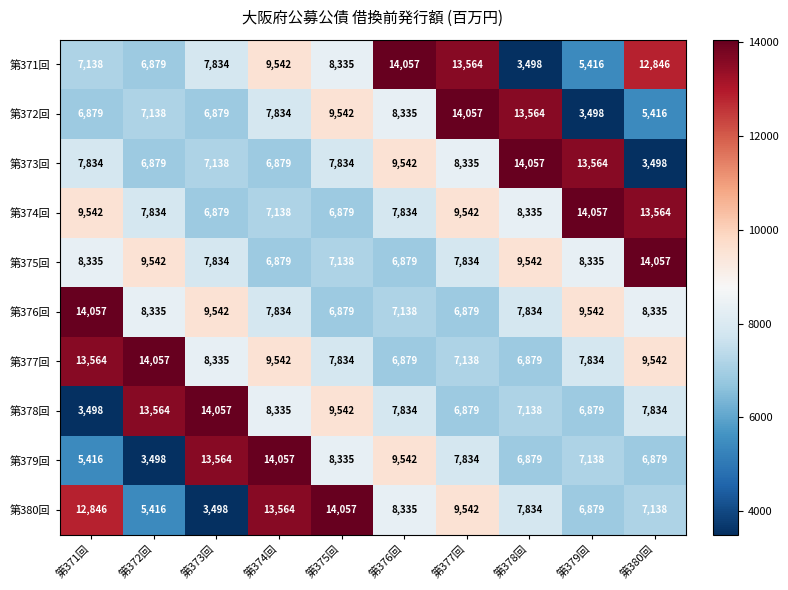

What is the minimum value for 第380回?

3498